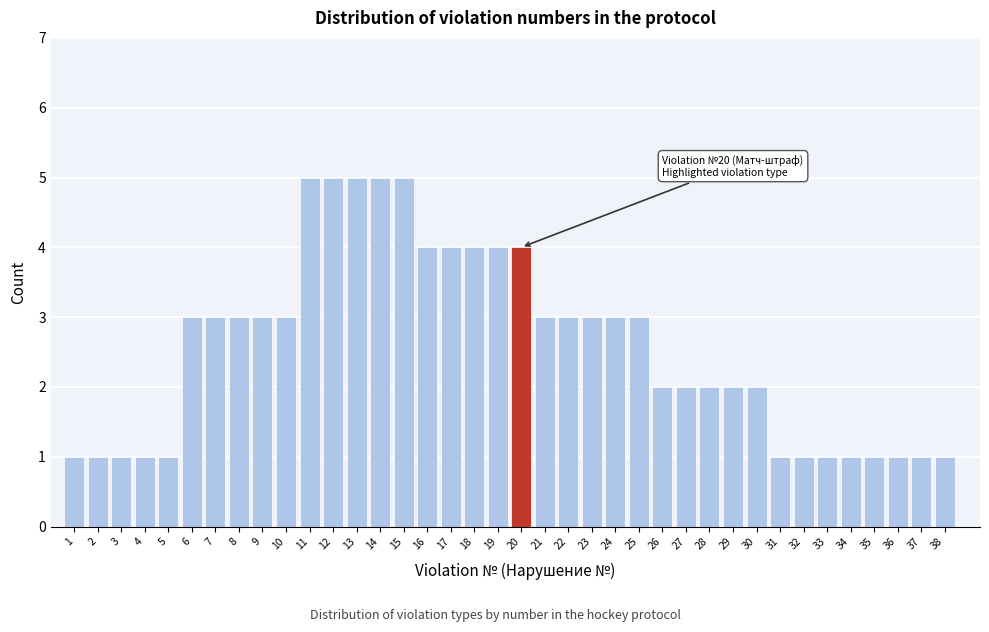

What is the difference between the second highest and second lowest values?

4